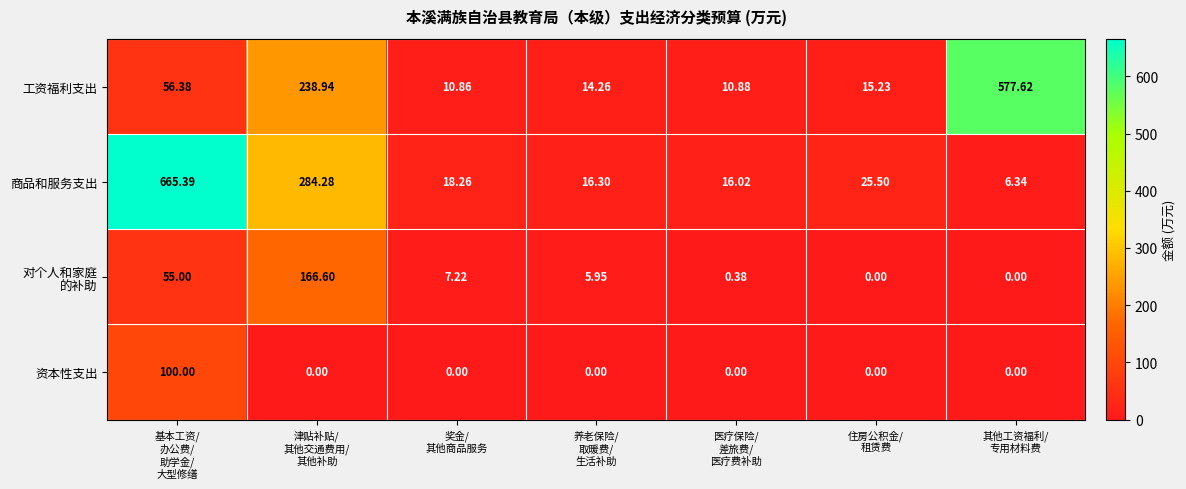

Which series has the largest total across all categories?

商品和服务支出